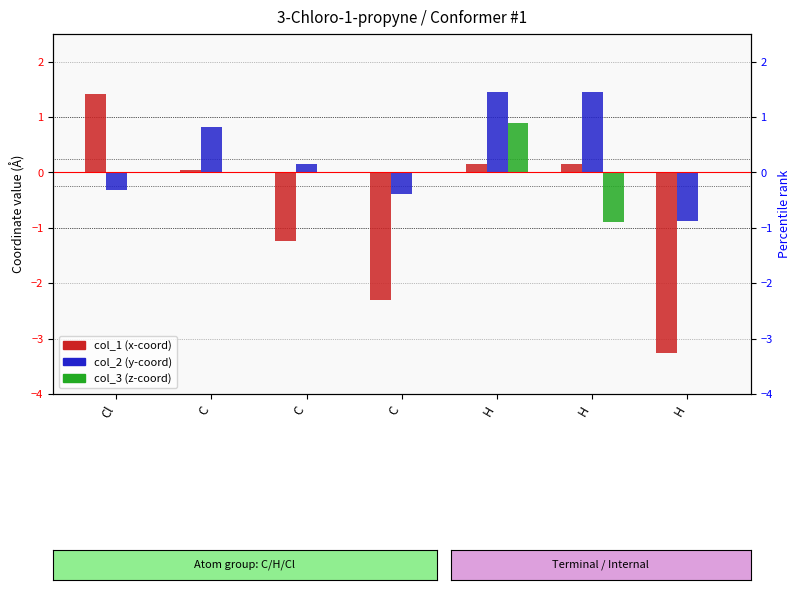

Between C and C, which series saw the biggest shift?

col_1 (x-coord)